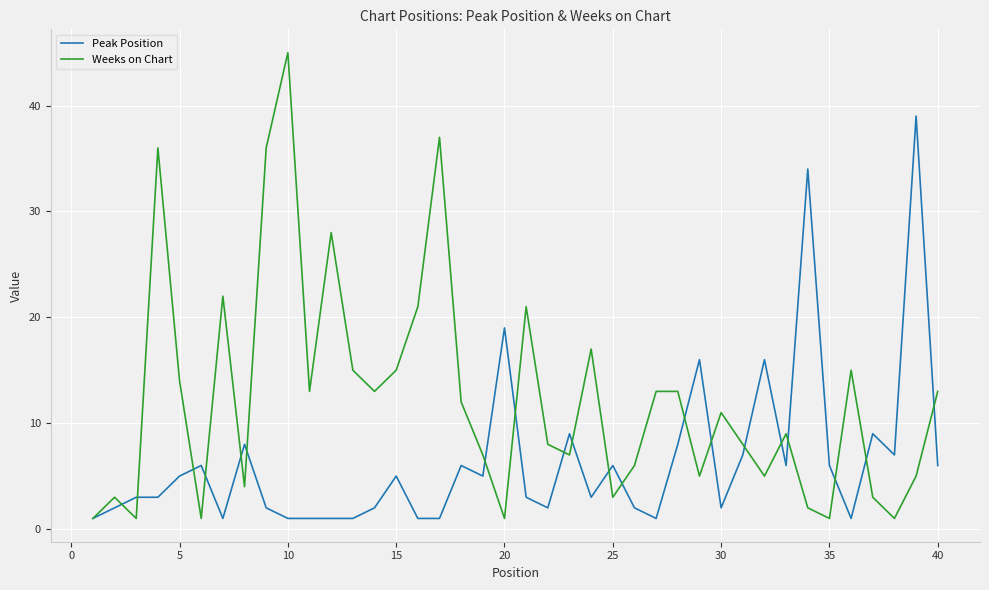

What are all the series names shown in the legend?

Peak Position, Weeks on Chart